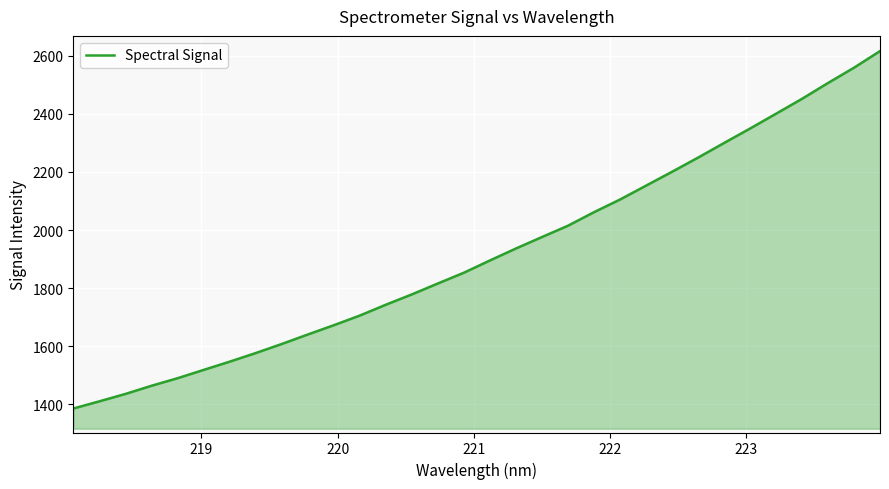

What is the minimum value shown in the chart?

1386.1